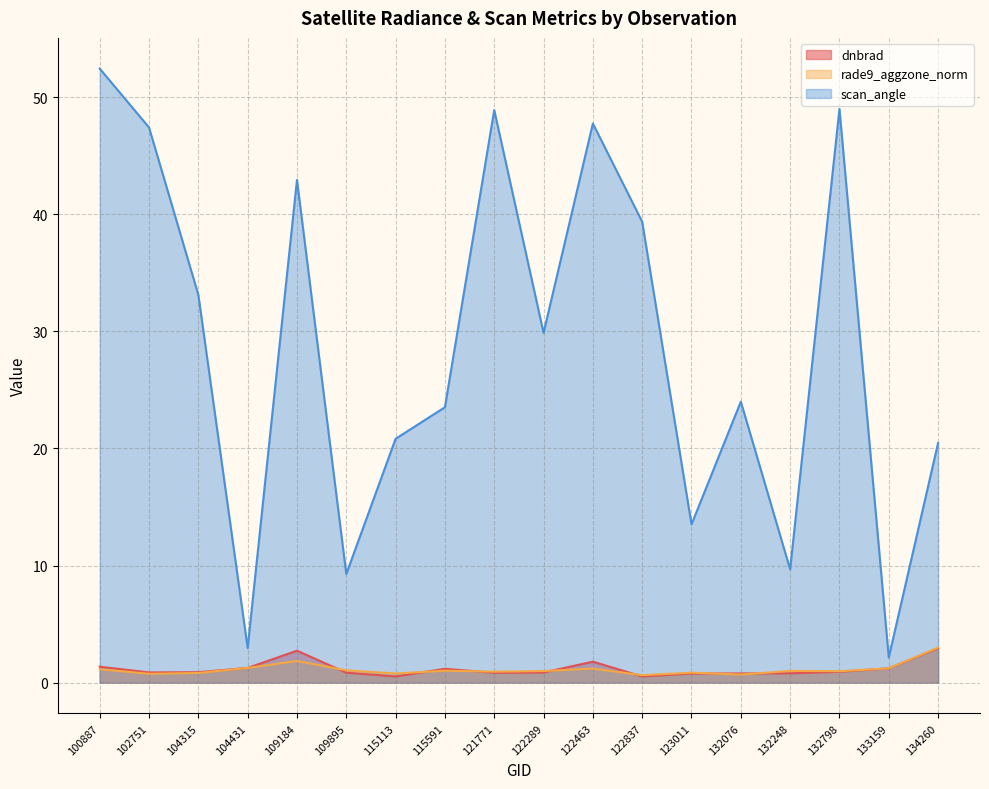

The scan_angle series shows 23.2 at 121771. True or false?

False